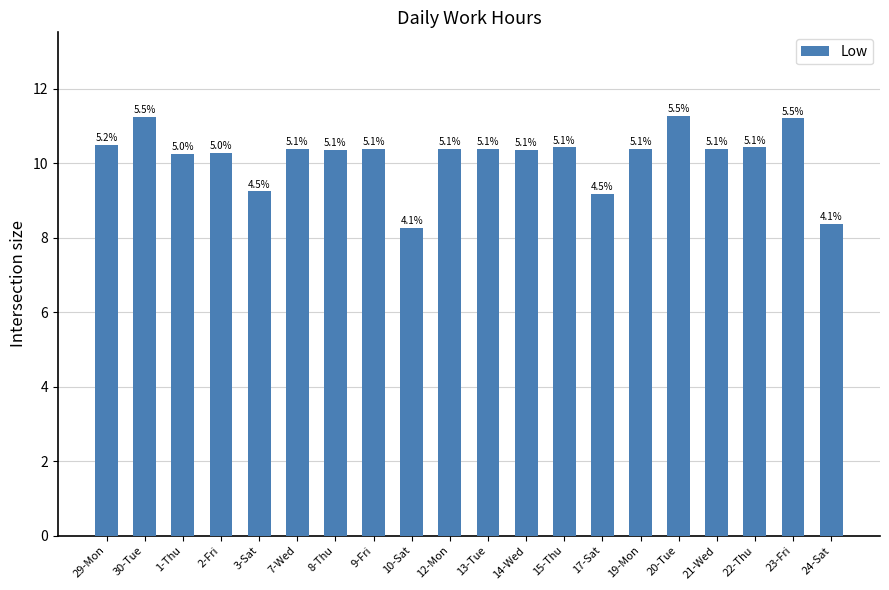

Reading right to left, transcribe all the data shown in this chart.

8.4	11.2	10.4	10.4	11.3	10.4	9.2	10.4	10.4	10.4	10.4	8.3	10.4	10.4	10.4	9.2	10.3	10.2	11.2	10.5